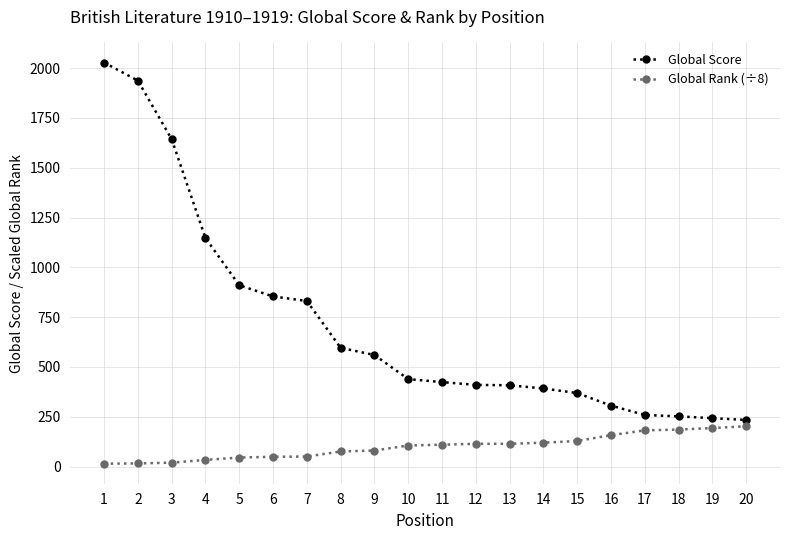

What is the difference between the highest and lowest values at 7?

780.5